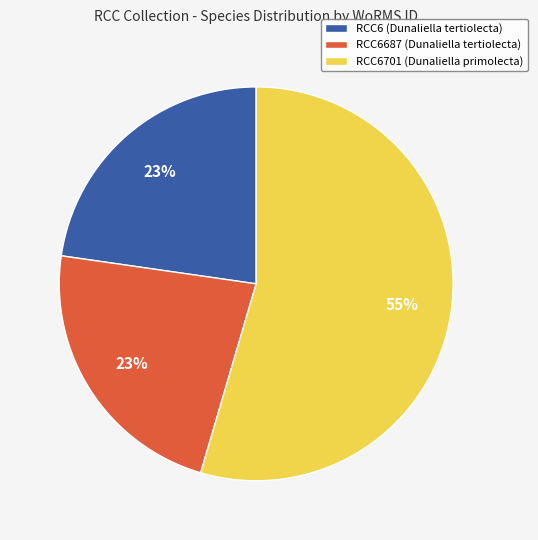

Is there a majority slice in this chart?

Yes